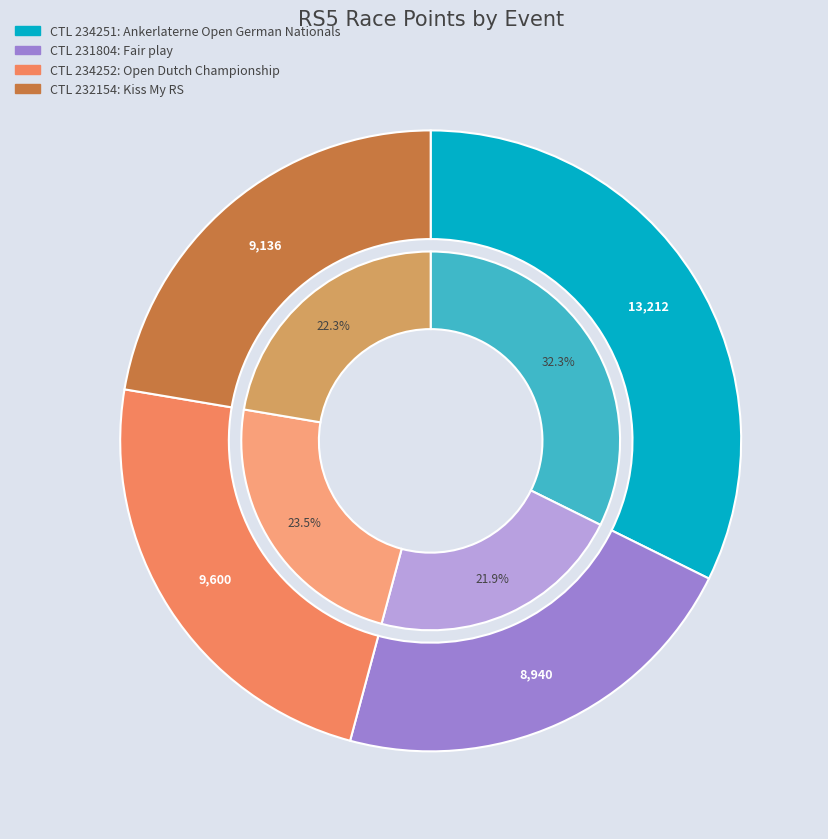

Which slice is the largest?

234251